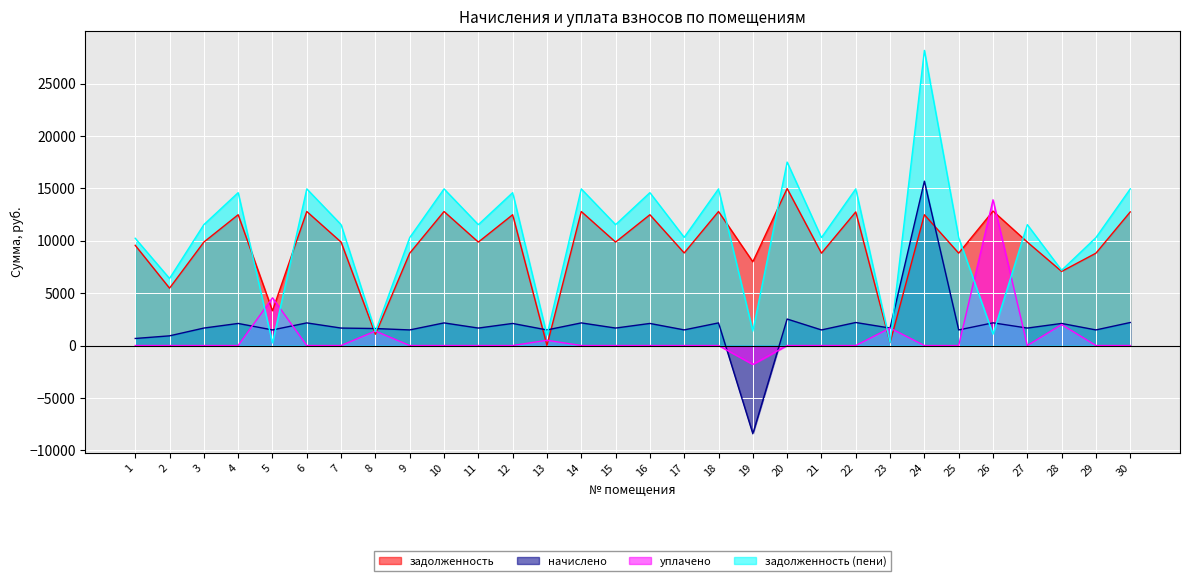

Which label corresponds to the smallest value in the chart?

19